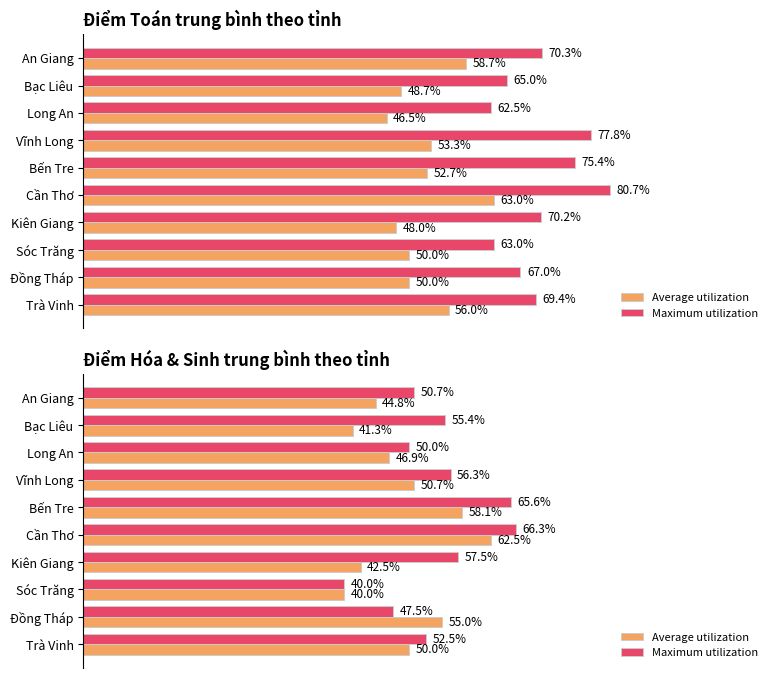

What position from the right is Bến Tre?

6